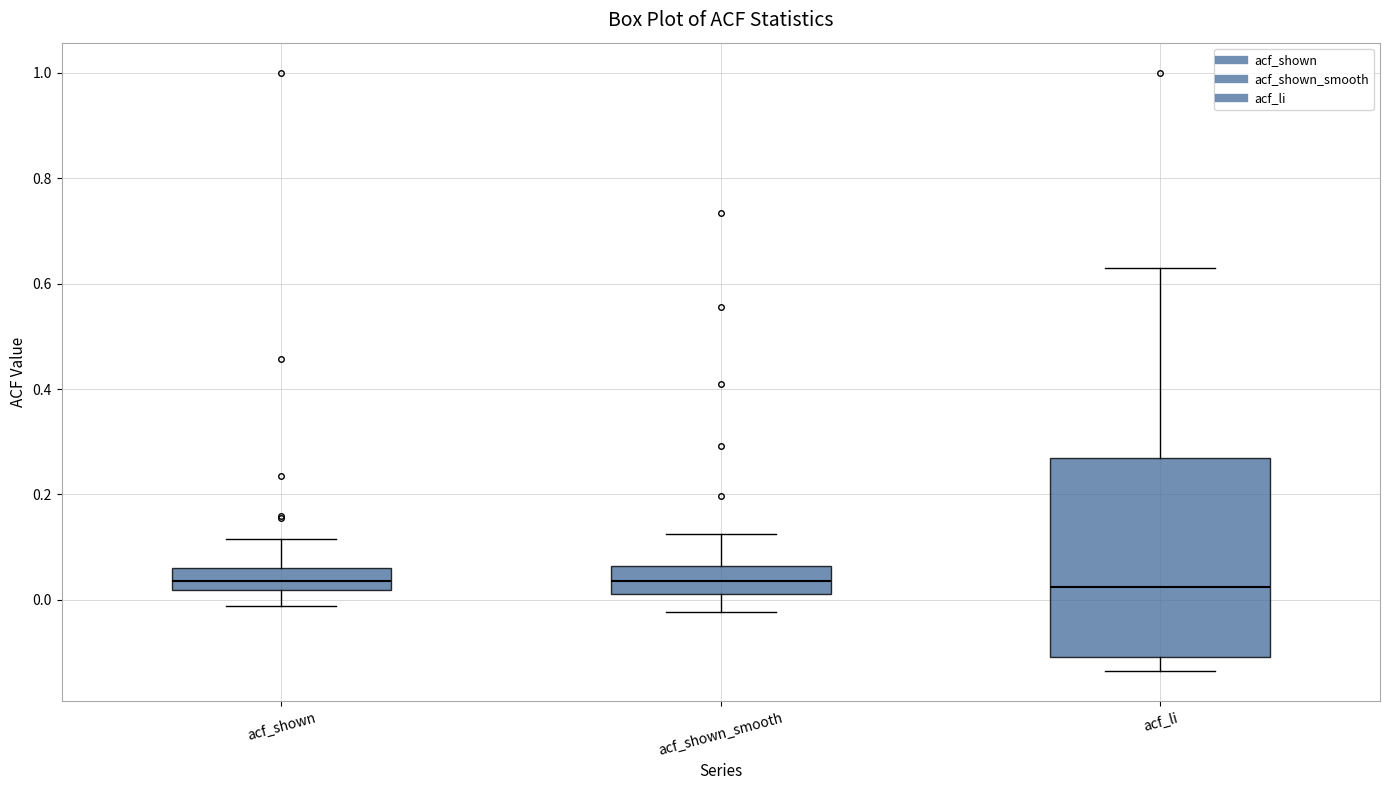

Reading left to right, read every box against the y-axis: the position of its median line, the range the box covers, and the ends of its whiskers. The values are not printed on the chart, so give them approximately, as read against the axis.

acf_shown: median 0.04, box 0.02 to 0.06, whiskers -0.02 to 0.12
acf_shown_smooth: median 0.04, box 0.02 to 0.06, whiskers -0.02 to 0.12
acf_li: median 0.02, box -0.10 to 0.28, whiskers -0.14 to 0.62